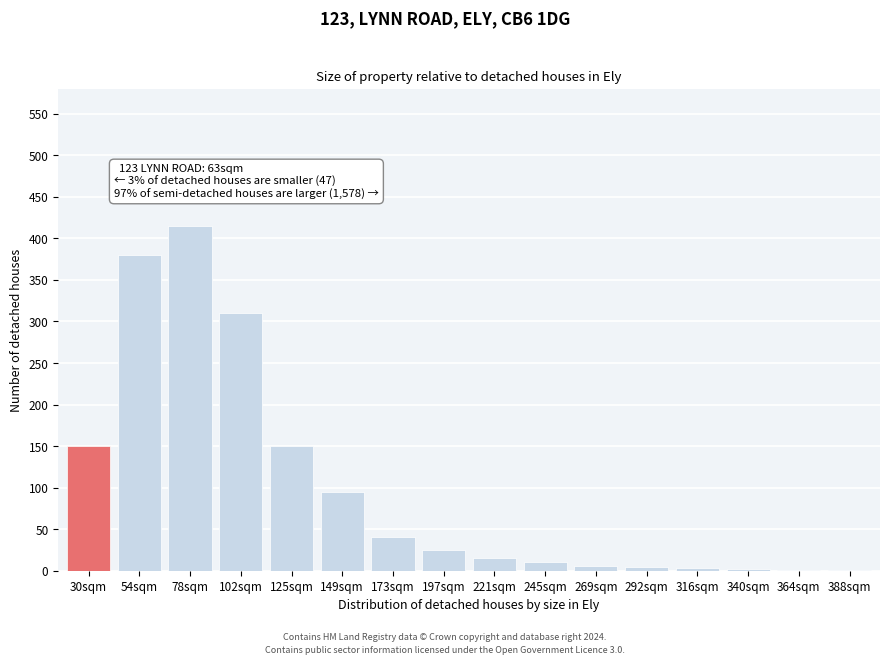

What is the sum of all values?

1607